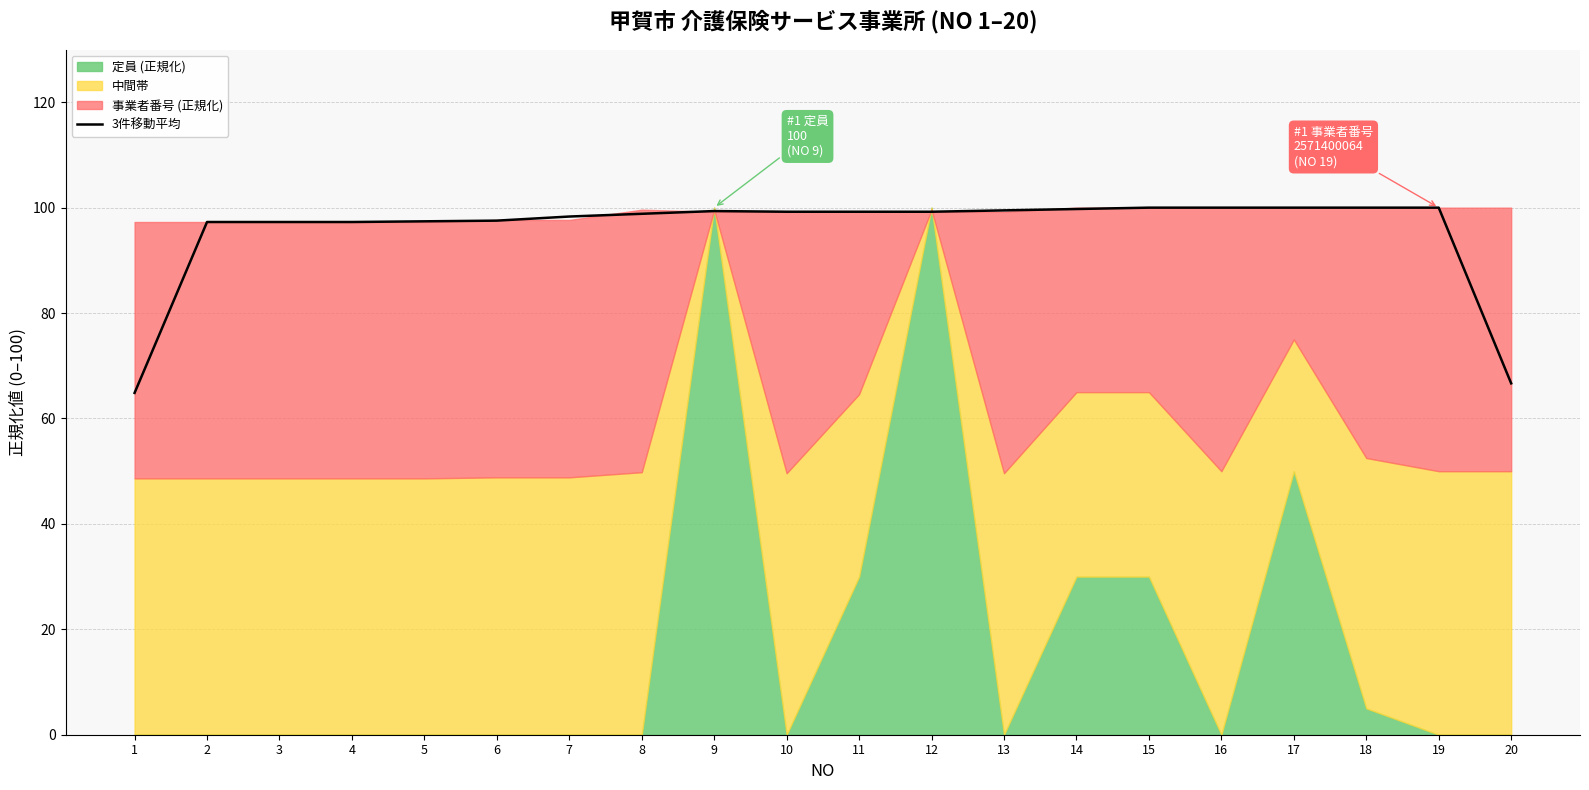

What is the greatest value displayed?

100.0